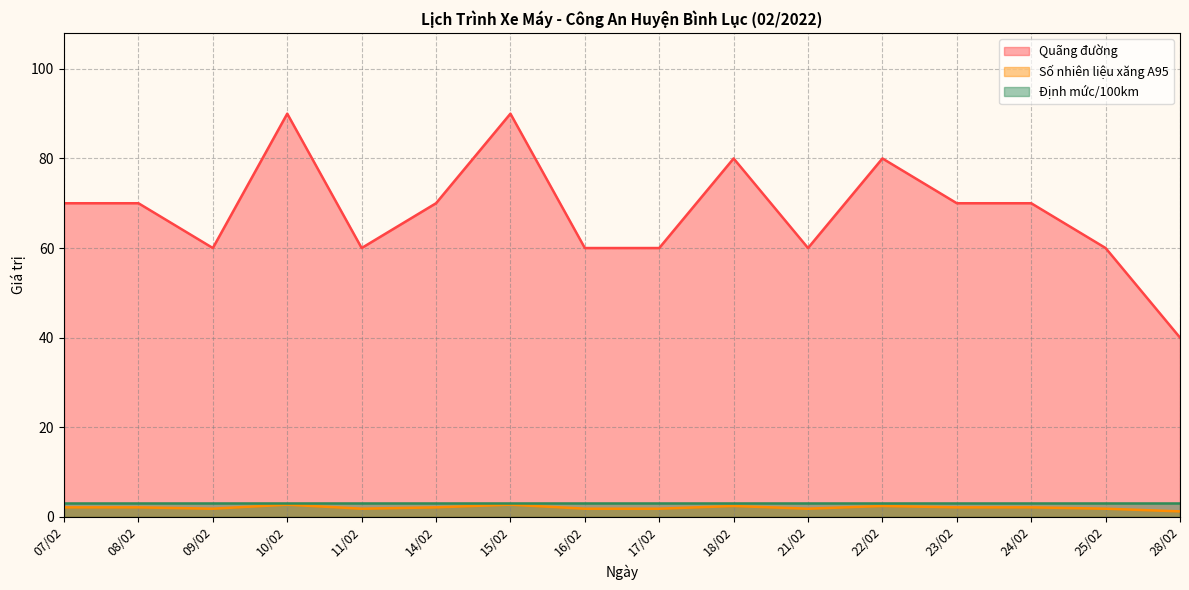

Where is Số nhiên liệu xăng A95 nearest to the value 1?

28/02